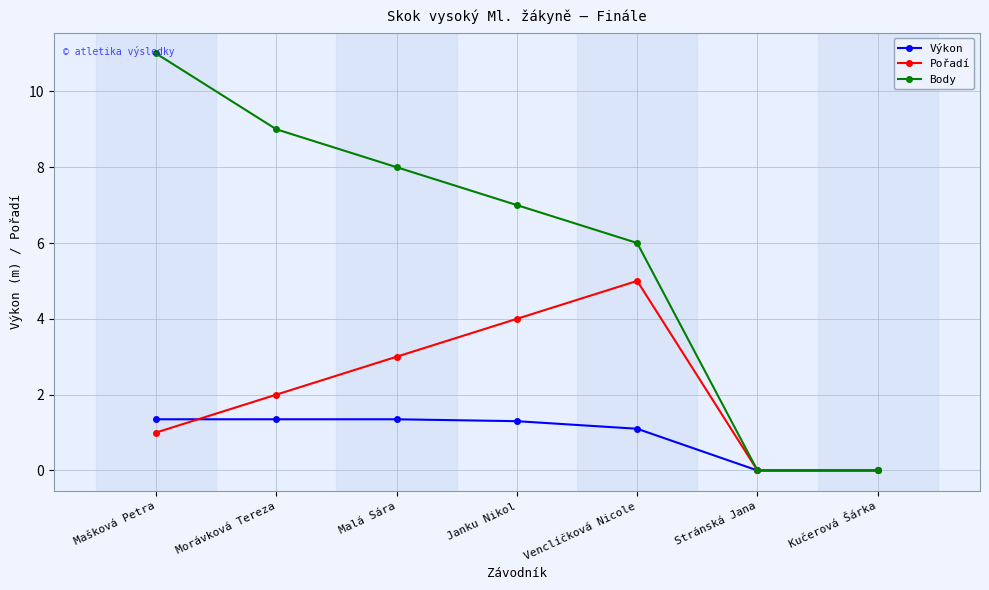

Which label corresponds to the largest value in the chart?

Mašková Petra